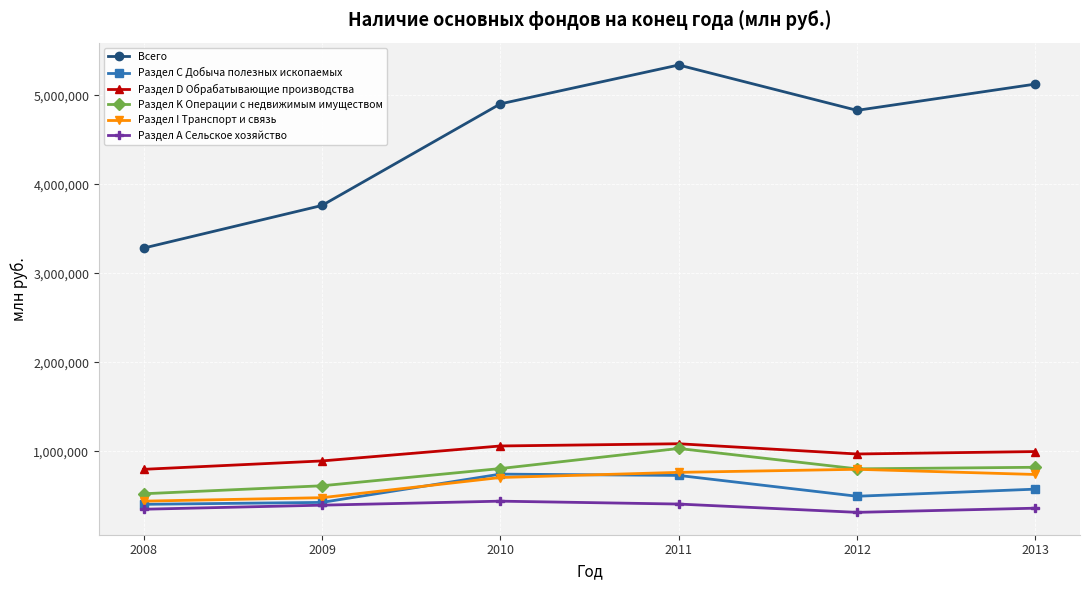

What is the sum of the Всего values at 2013 and 2011?

10465775